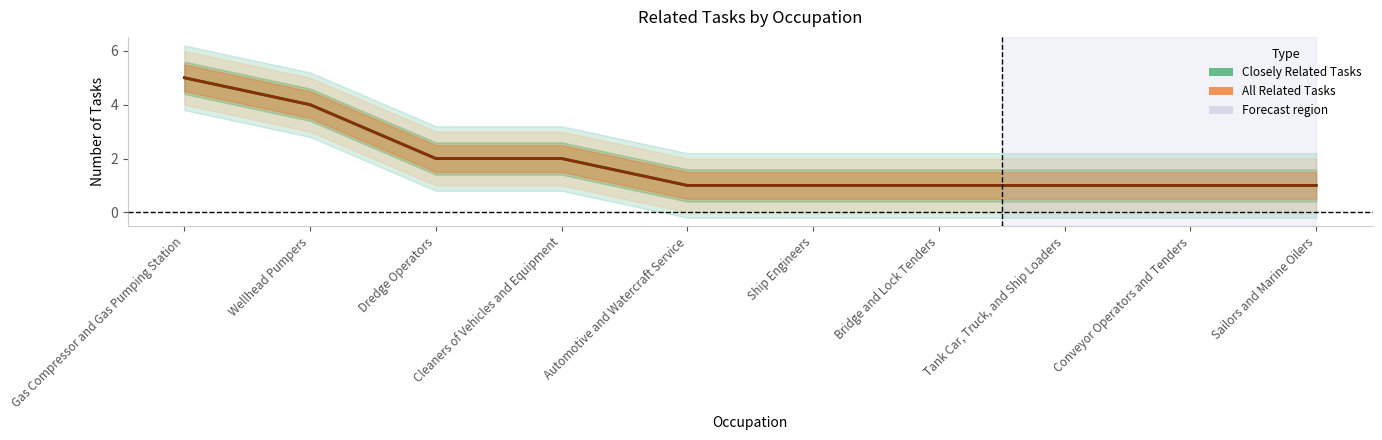

At how many categories does at least one series exceed 2?

2